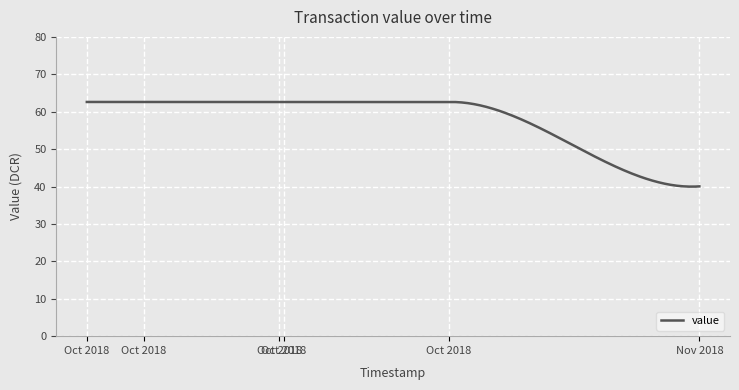

How many series are shown in this chart?

1